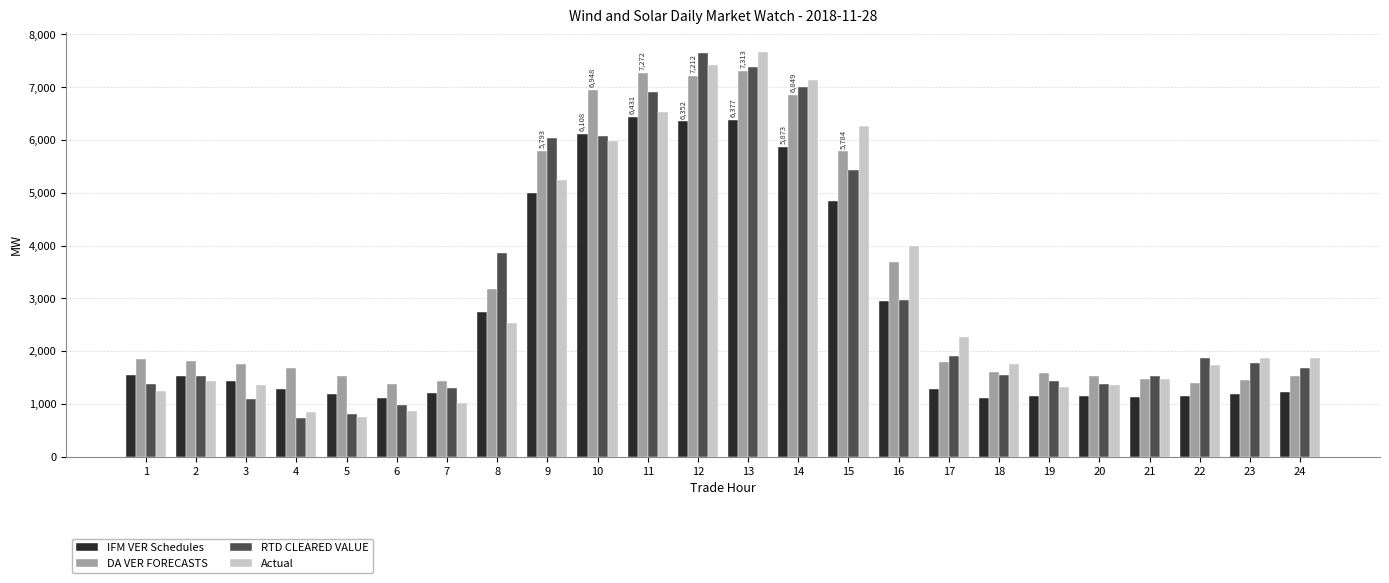

How many bars are there in each group?

4